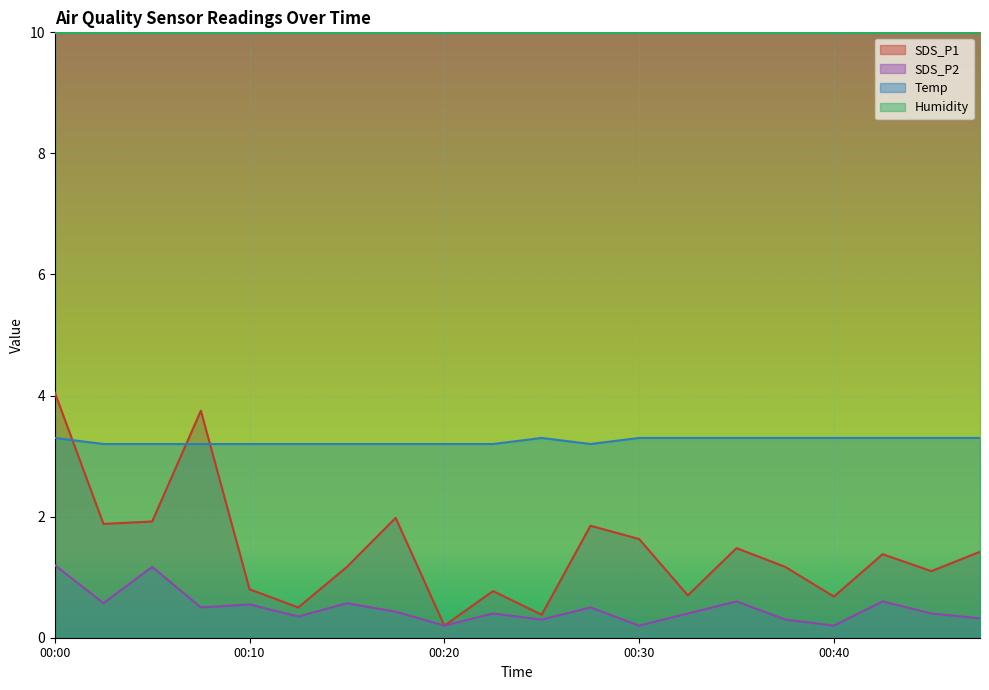

Is the value of SDS_P2 at 00:35 greater than the value of SDS_P1 at 00:27?

No